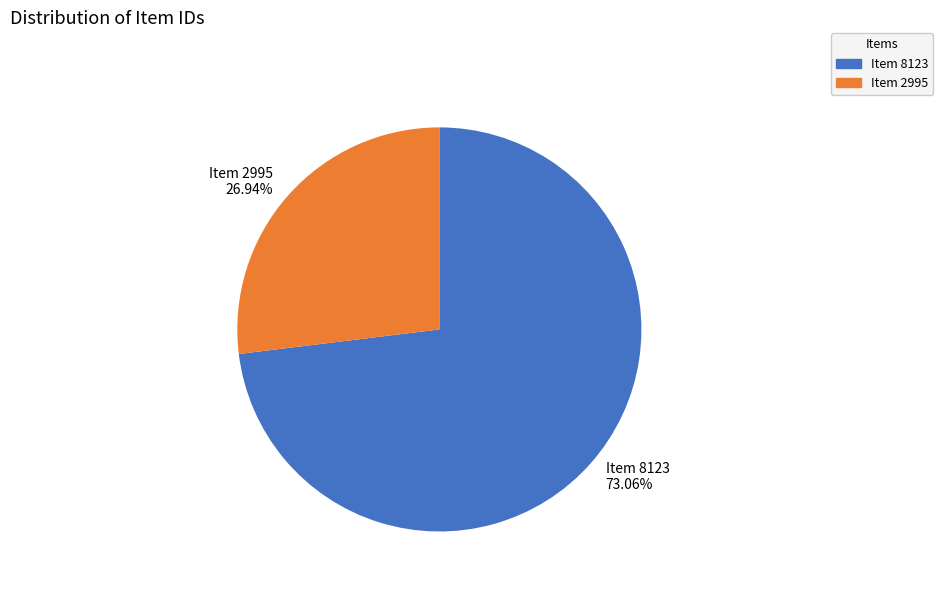

Does any single category account for the majority?

Yes